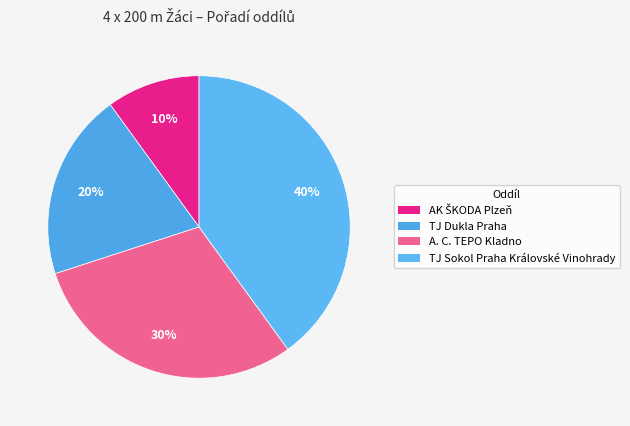

The A. C. TEPO Kladno slice represents 43% of the pie. True or false?

False